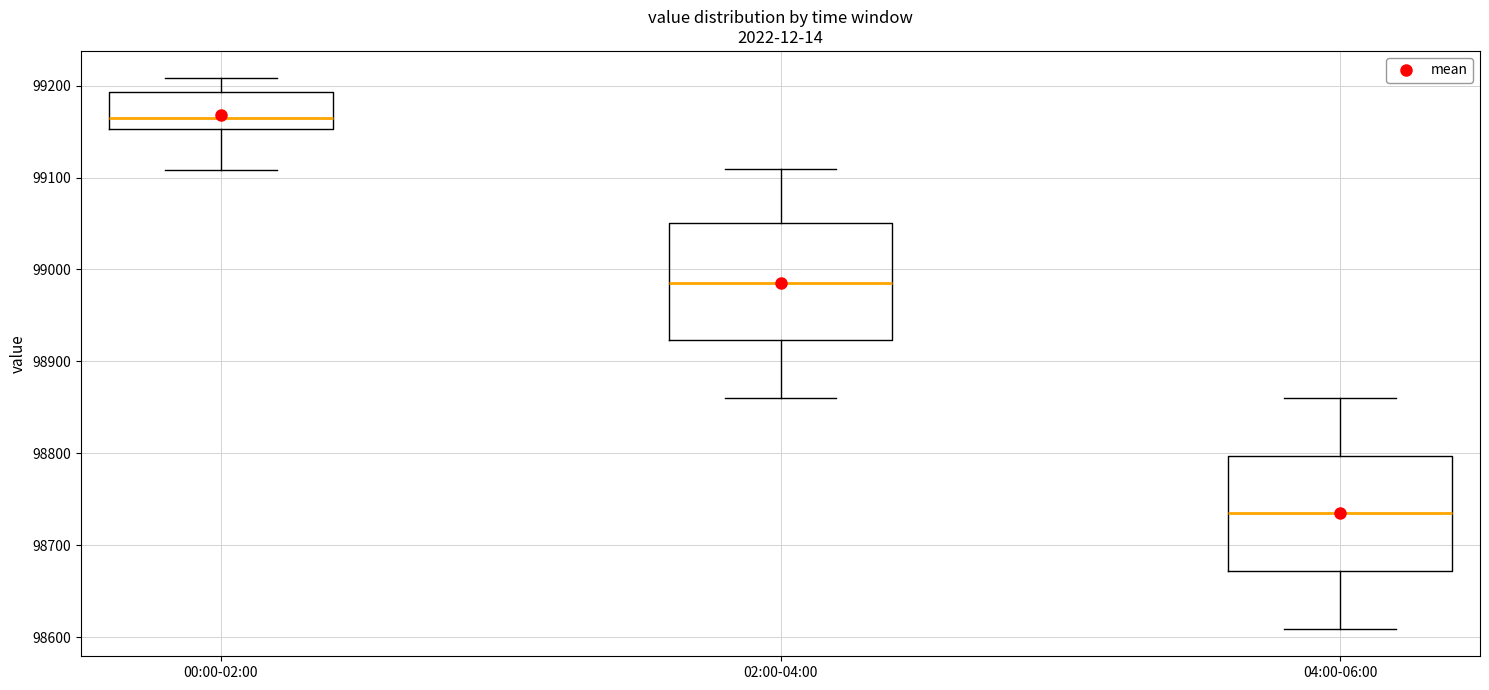

Where does the lower whisker of the box for 02:00-04:00 end on the y-axis? The values are not printed on the chart, so give them approximately, as read against the axis.

98860